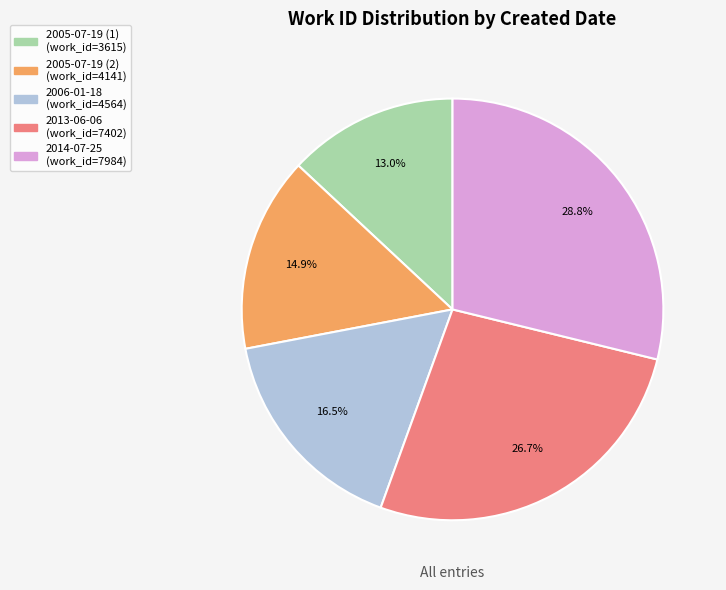

Is there any slice that represents more than half of the pie?

No